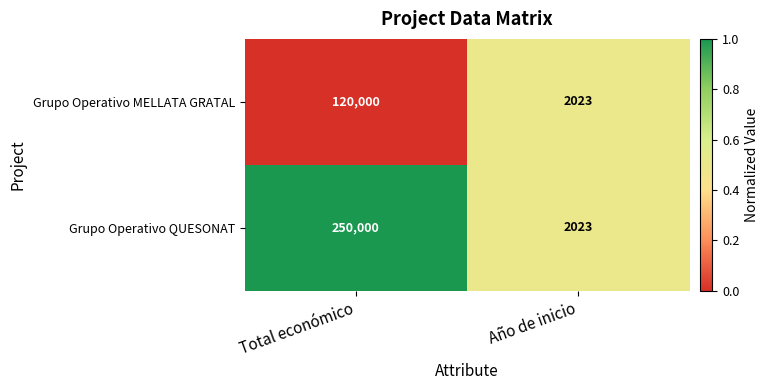

Rank the series by their maximum value, from highest to lowest.

Grupo Operativo QUESONAT, Grupo Operativo MELLATA GRATAL